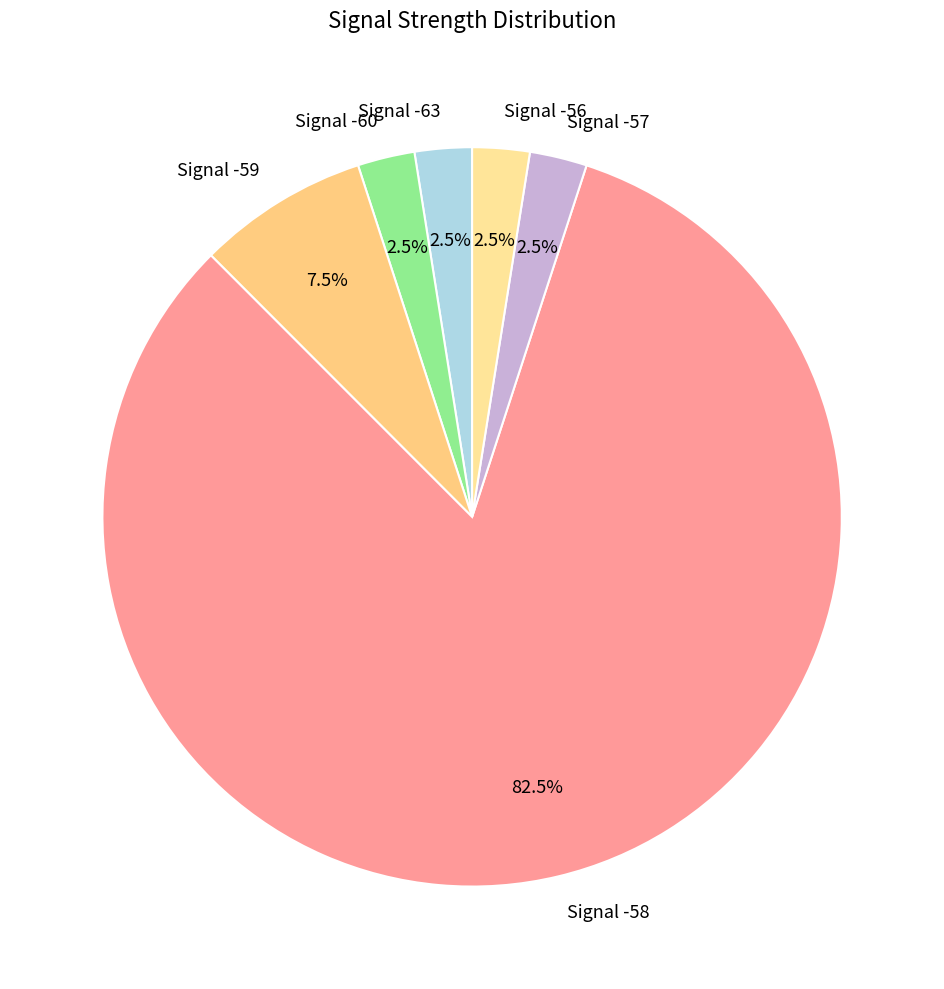

What is the ratio of the value at Signal -63 to the value at Signal -59?

0.3